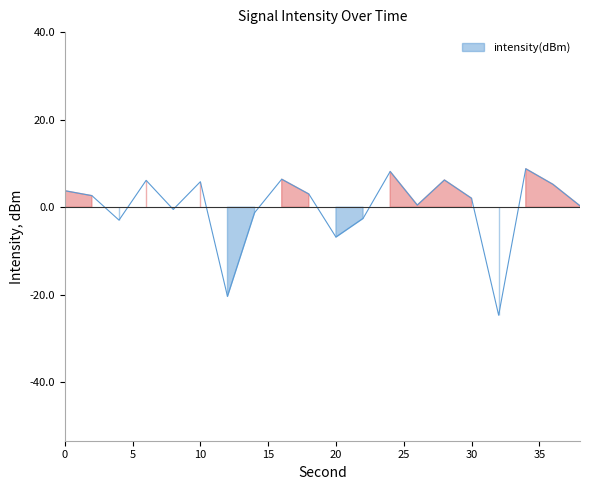

How many data points does each series have?

20